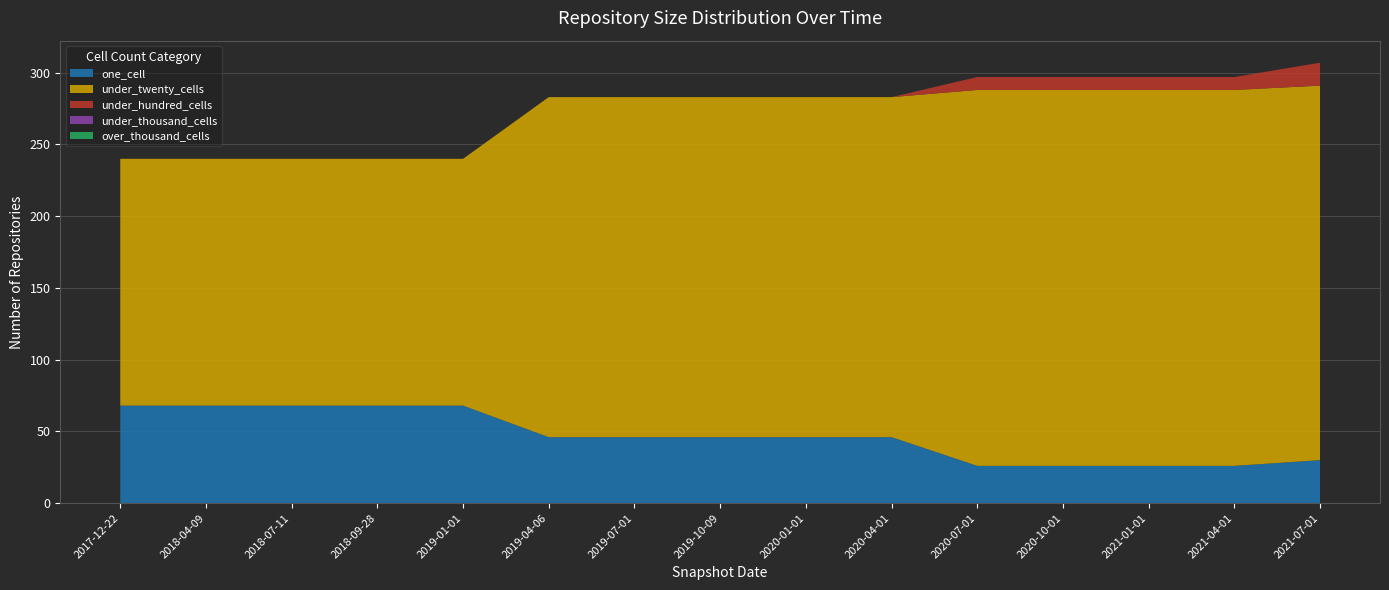

Reading left to right, list all the values displayed in this chart.

one_cell: 68	68	68	68	68	46	46	46	46	46	26	26	26	26	30
under_twenty_cells: 172	172	172	172	172	237	237	237	237	237	262	262	262	262	261
under_hundred_cells: 0	0	0	0	0	0	0	0	0	0	9	9	9	9	16
under_thousand_cells: 0	0	0	0	0	0	0	0	0	0	0	0	0	0	0
over_thousand_cells: 0	0	0	0	0	0	0	0	0	0	0	0	0	0	0